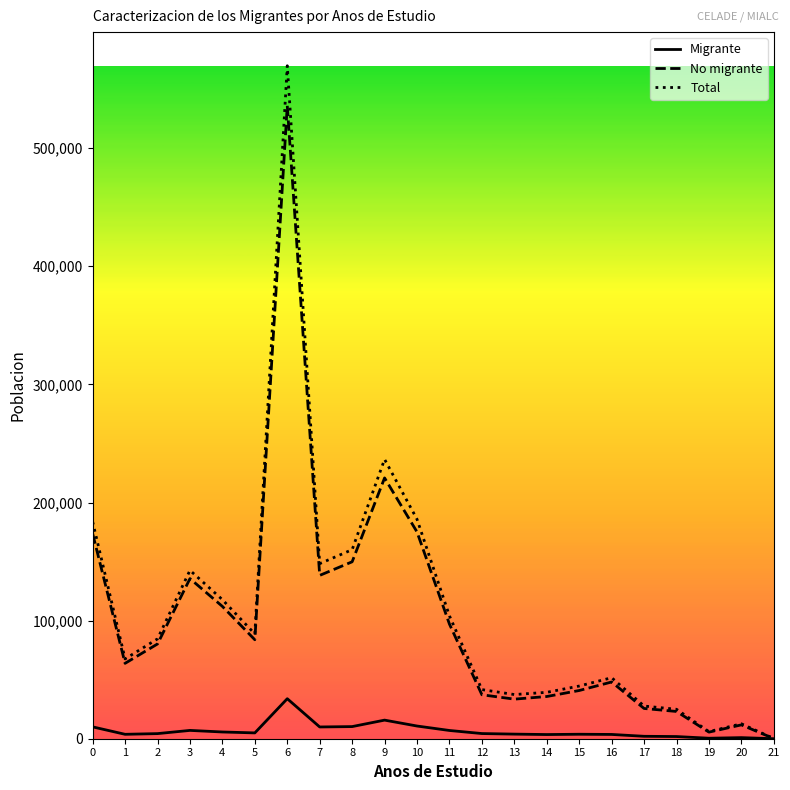

Which series has the largest total across all categories?

Total